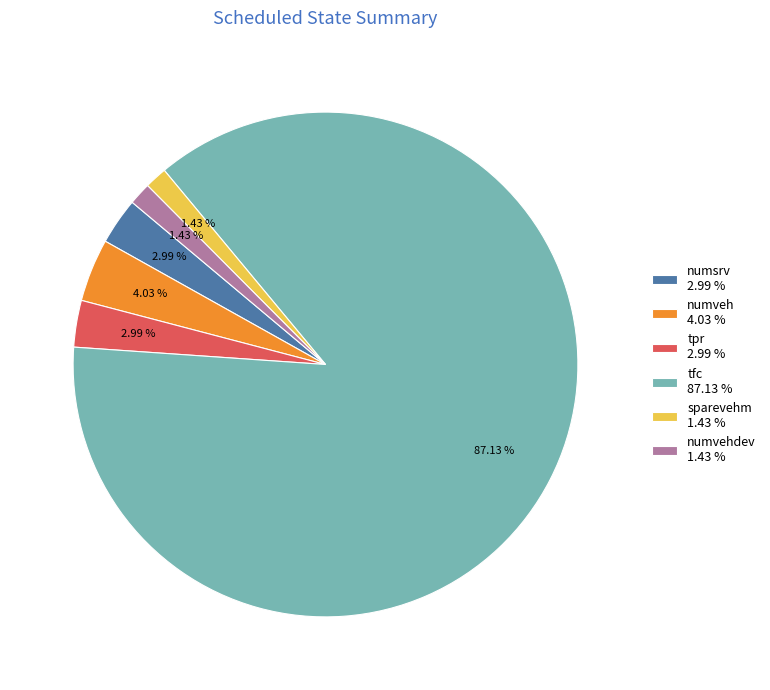

Is tfc 87.13 % the majority of the pie?

Yes